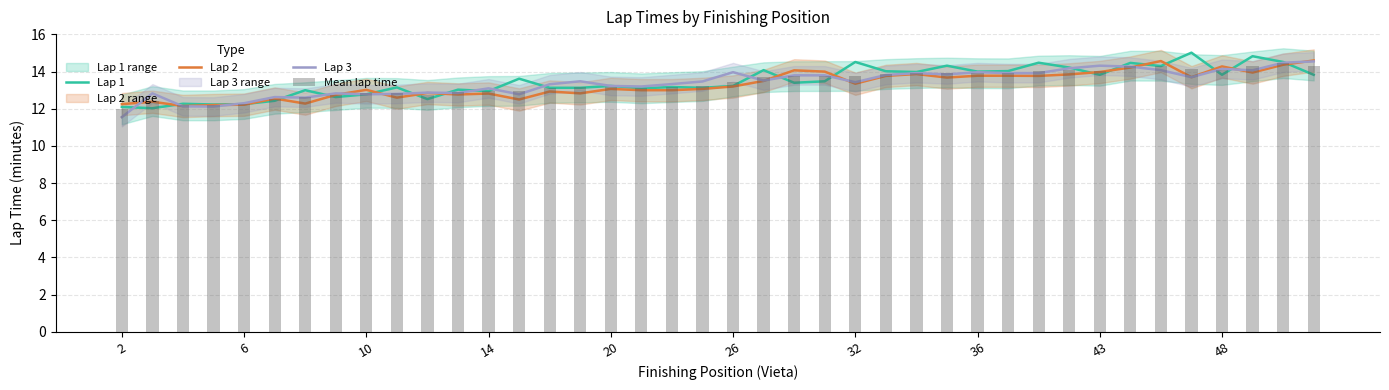

Is the value of Lap 3 at 14 greater than the value of Lap 2 at 6?

No